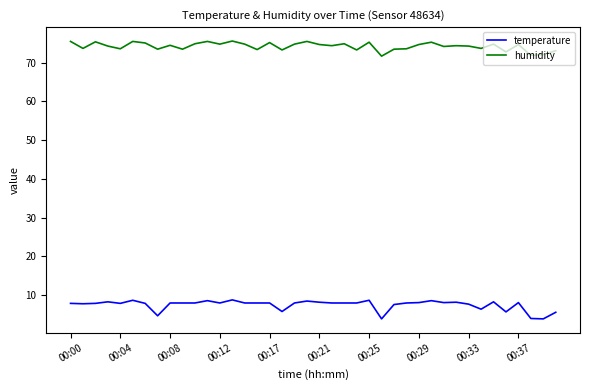

List the series in order of their overall mean, highest first.

humidity, temperature